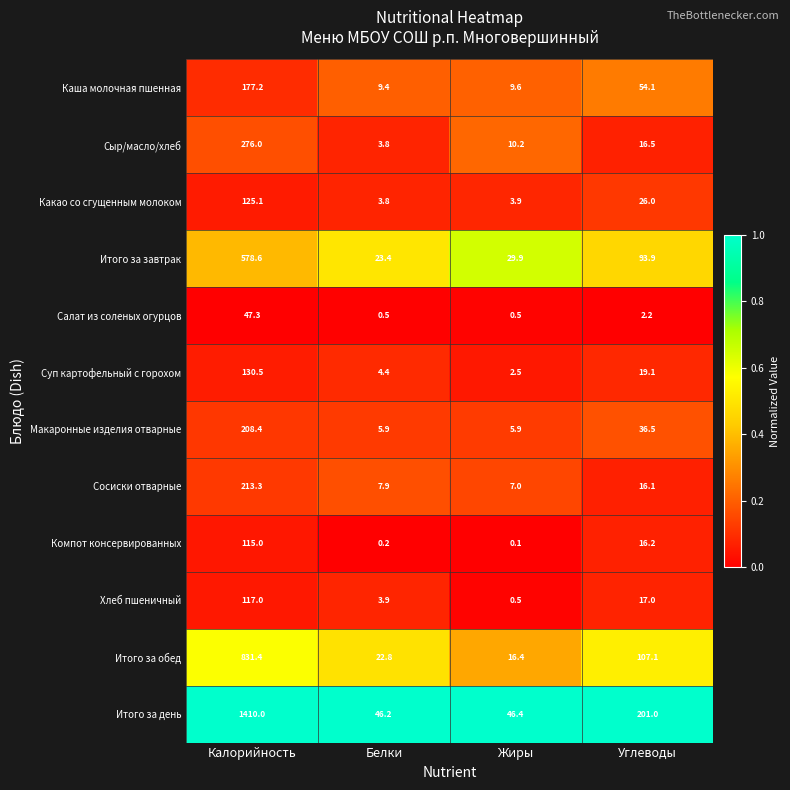

At how many categories does at least one series exceed 0?

4